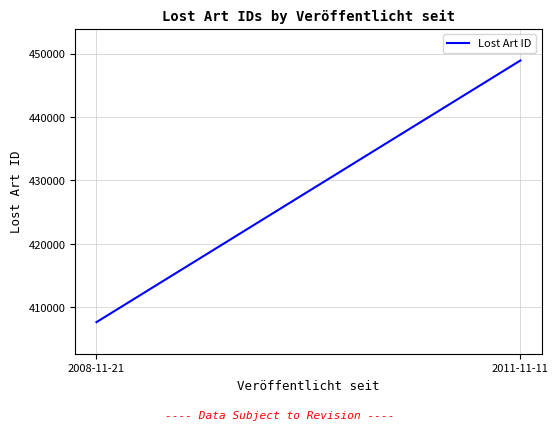

Reading right to left, transcribe all the data shown in this chart.

448938	407638